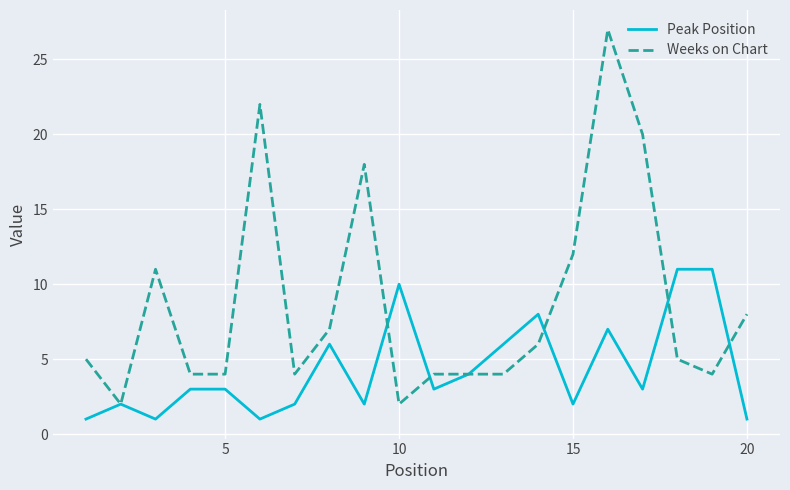

Which series has the largest total across all categories?

Weeks on Chart